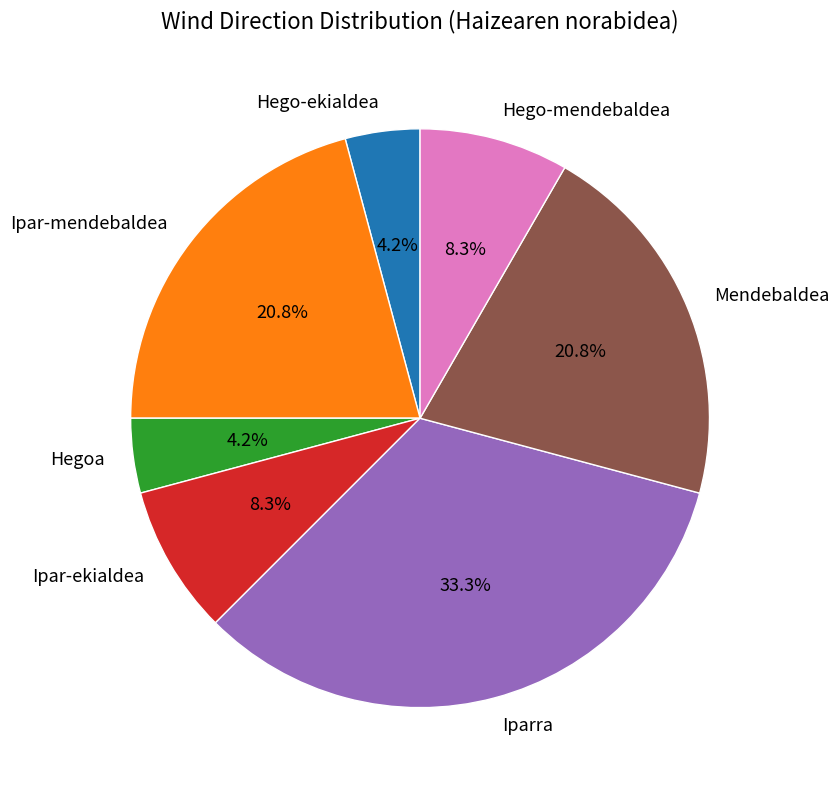

Count the number of slices in the pie.

7